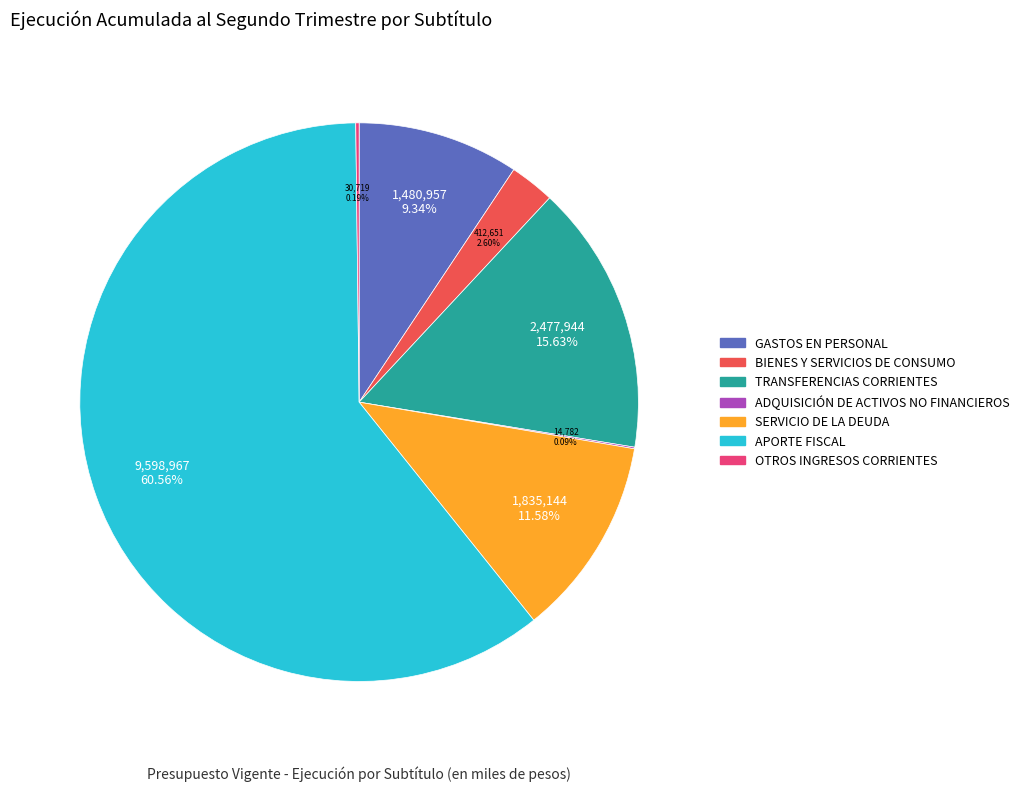

Does any single category account for the majority?

Yes